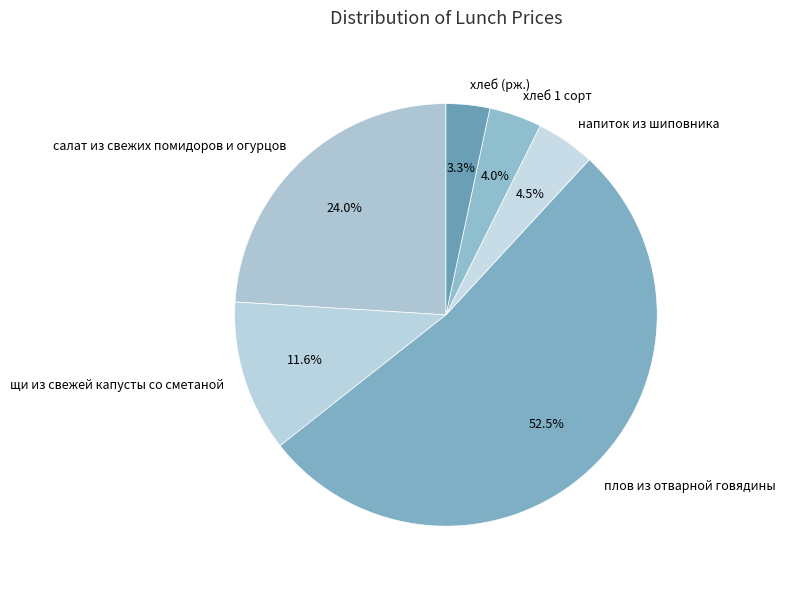

Is there any slice that represents more than half of the pie?

Yes